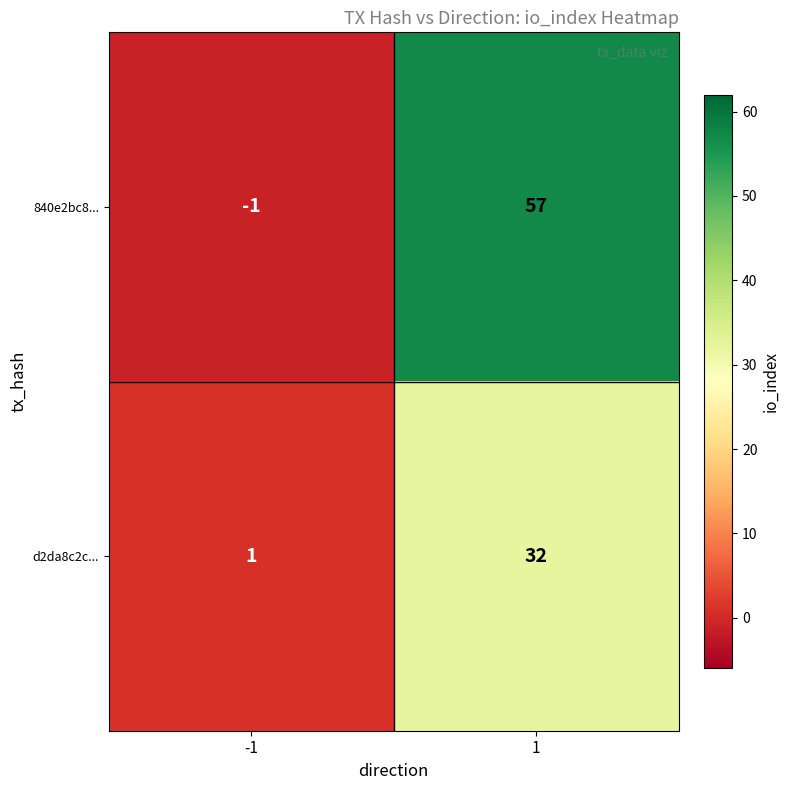

What is the difference between the highest and lowest values at 1?

25